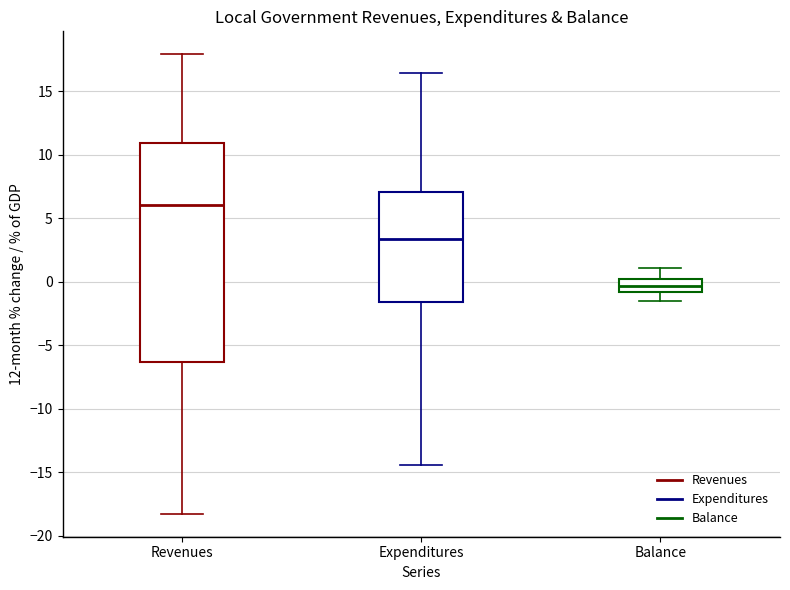

Where does the upper whisker of the box for Revenues end on the y-axis? The values are not printed on the chart, so give them approximately, as read against the axis.

18.0